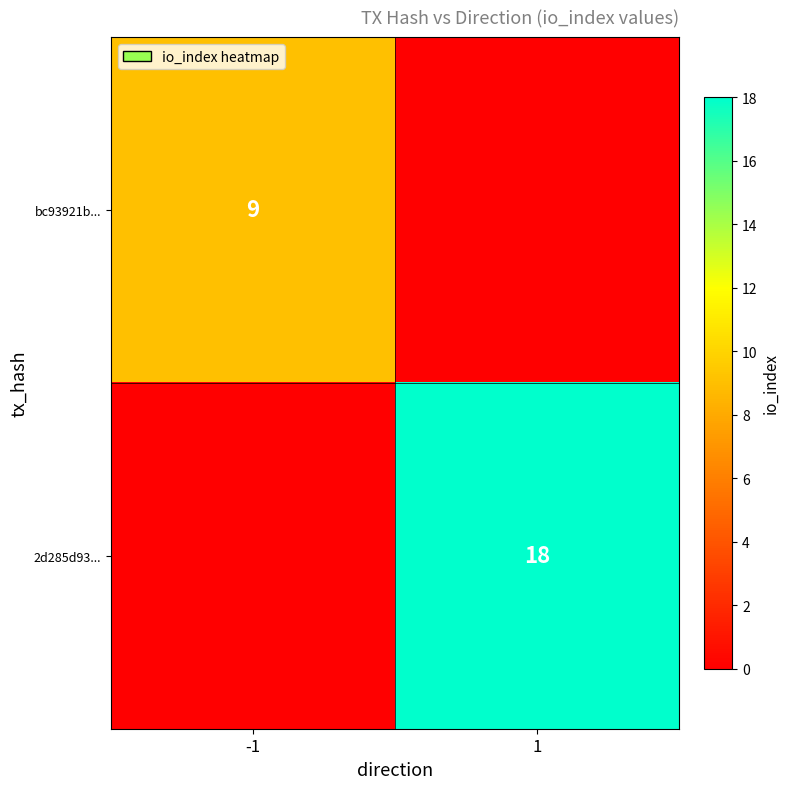

Is it true that 2d285d93... equals 30 at 1?

False